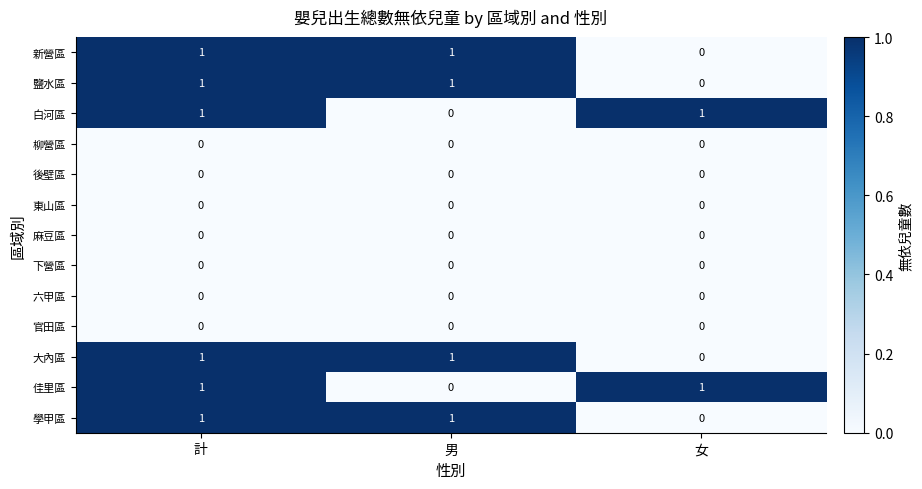

Is the value of 新營區 at 計 greater than the value of 東山區 at 男?

Yes